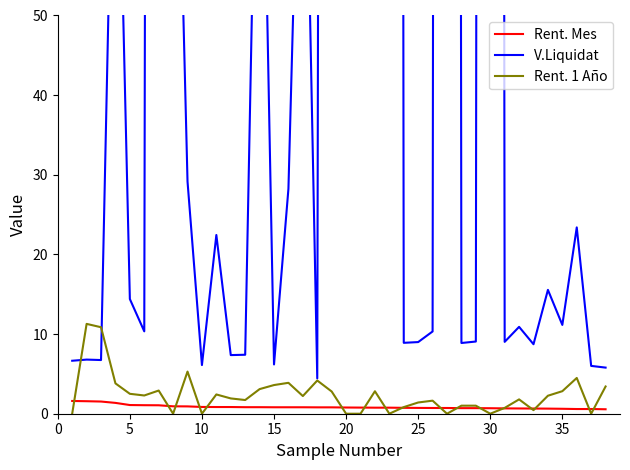

The Rent. 1 Año series shows 0.0 at 10. True or false?

True